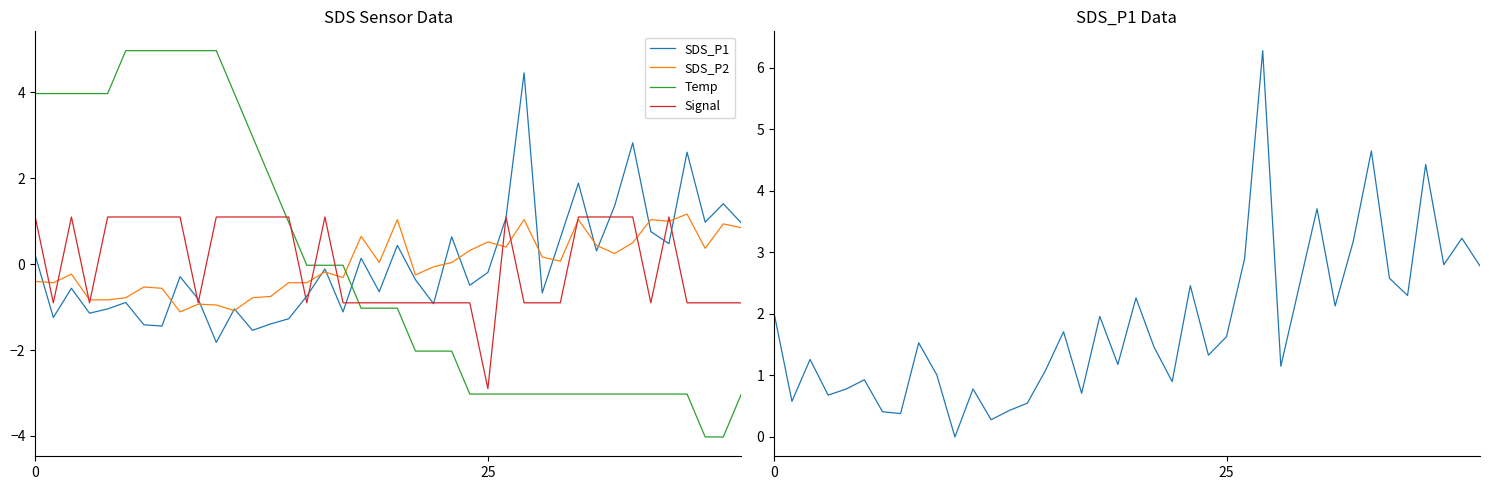

Where do SDS_P1 (scaled) and Temp first cross each other?

14 and 15